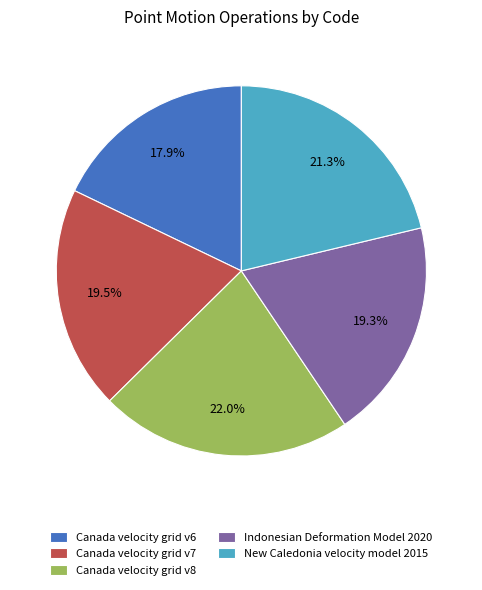

To the nearest percent, what portion does Canada velocity grid v8 represent?

22%